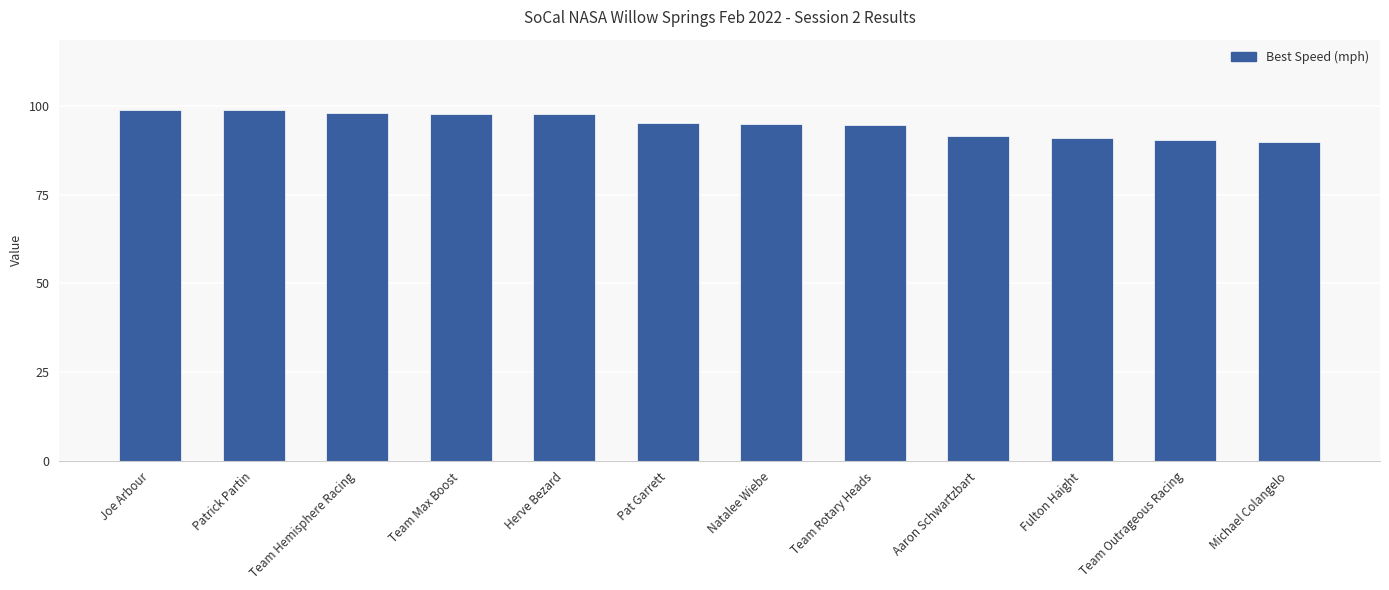

What position from the left is Fulton Haight?

10